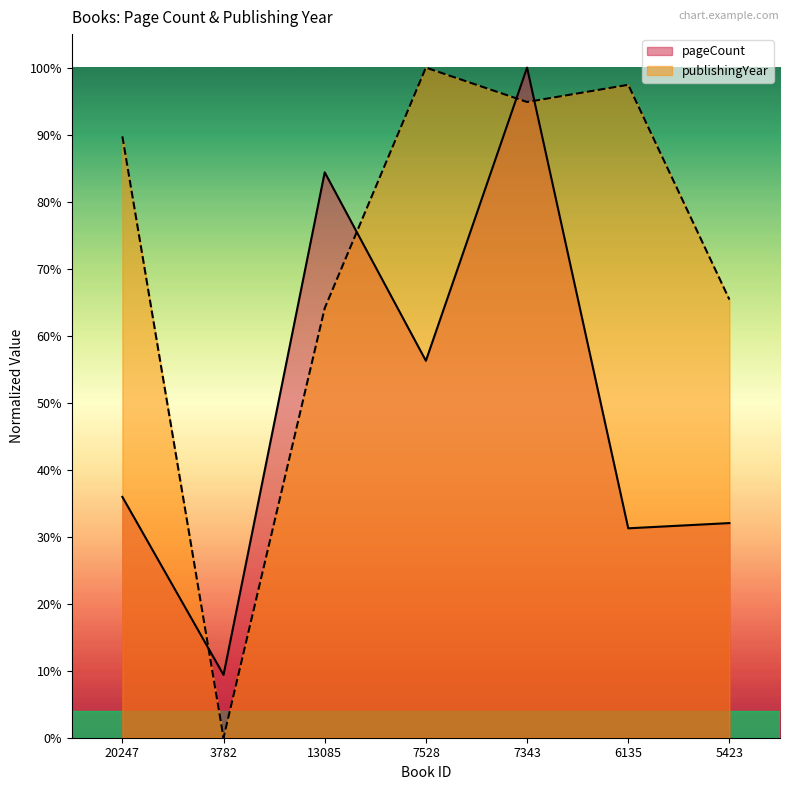

Reading right to left, transcribe all the data shown in this chart.

pageCount: 0.3	0.3	1.0	0.6	0.8	0.1	0.4
publishingYear: 0.7	1.0	0.9	1.0	0.6	0.0	0.9